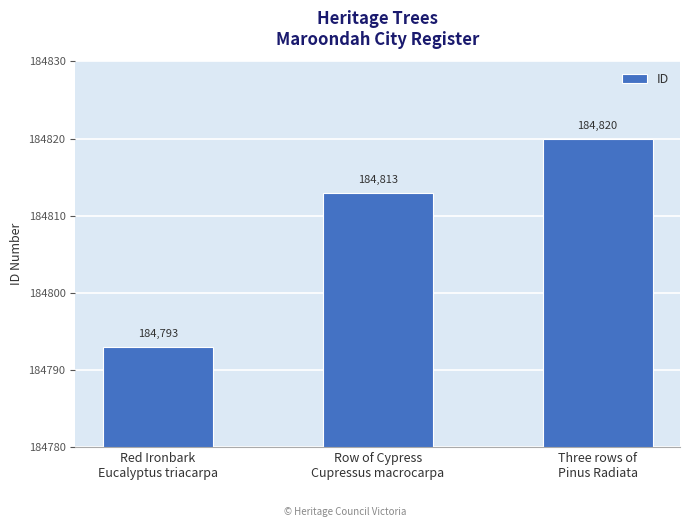

What position from the left is Row of Cypress
Cupressus macrocarpa?

2